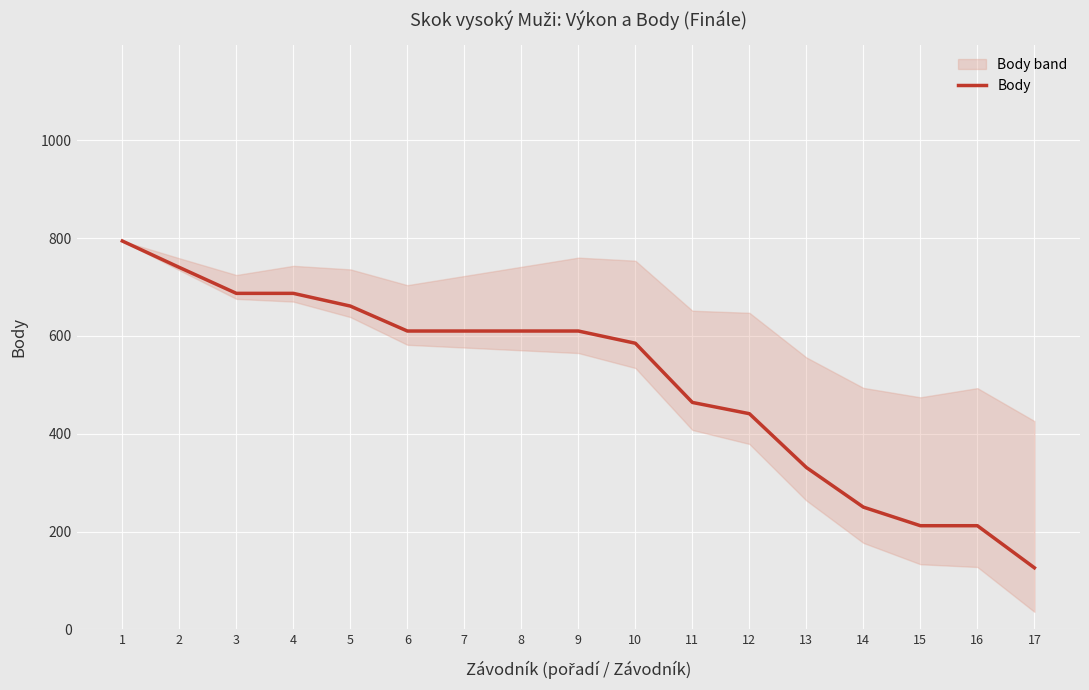

How many data points does each series have?

17